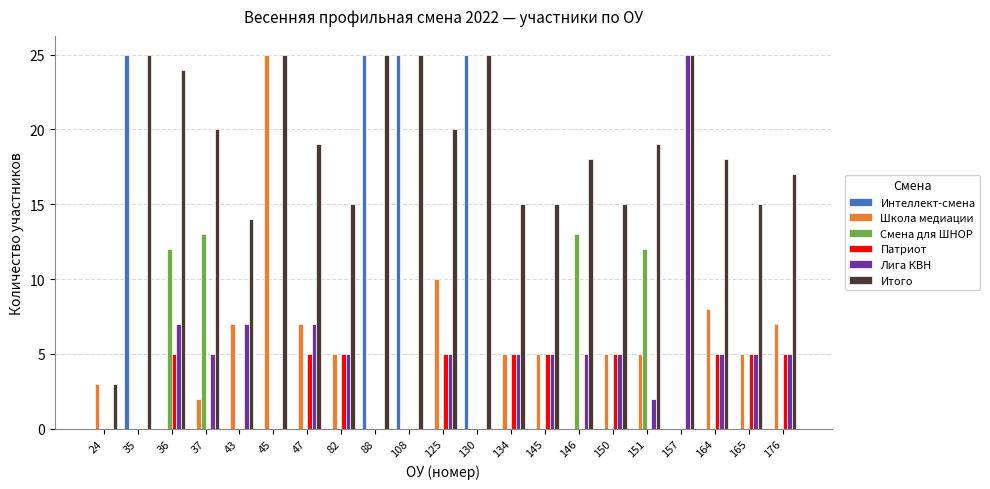

Are the bars horizontal?

No